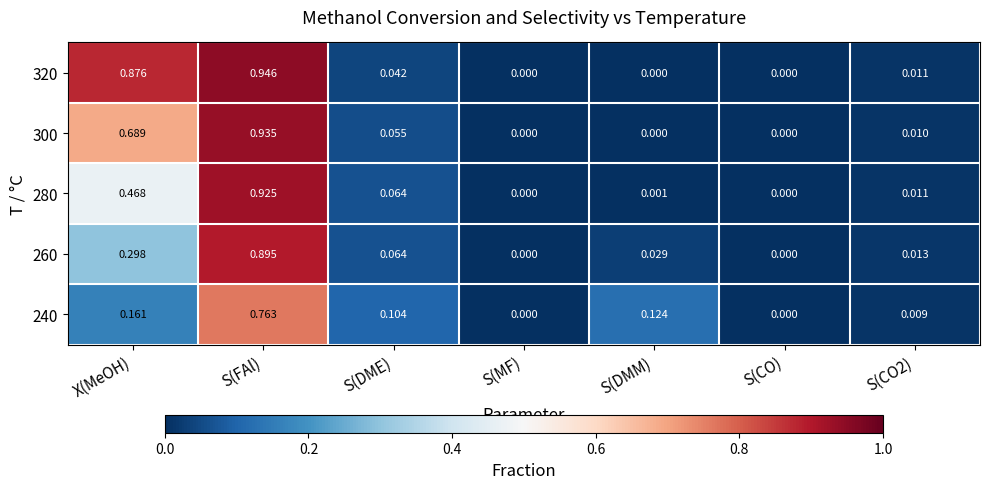

At which category is the sum across all series the highest?

S(FAl)